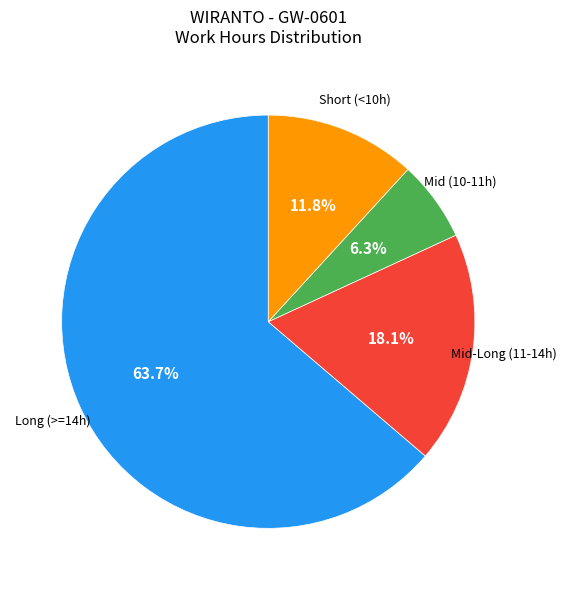

Rank the categories by value from lowest to highest.

Mid (10-11h), Short (<10h), Mid-Long (11-14h), Long (>=14h)